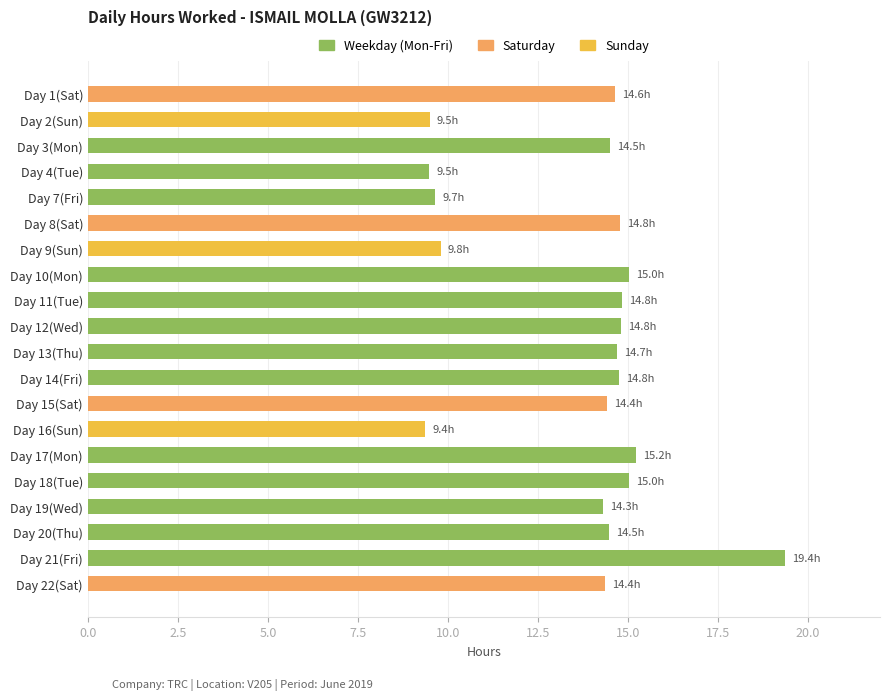

True or false: the data shows 14.8 at Day 14(Fri).

True